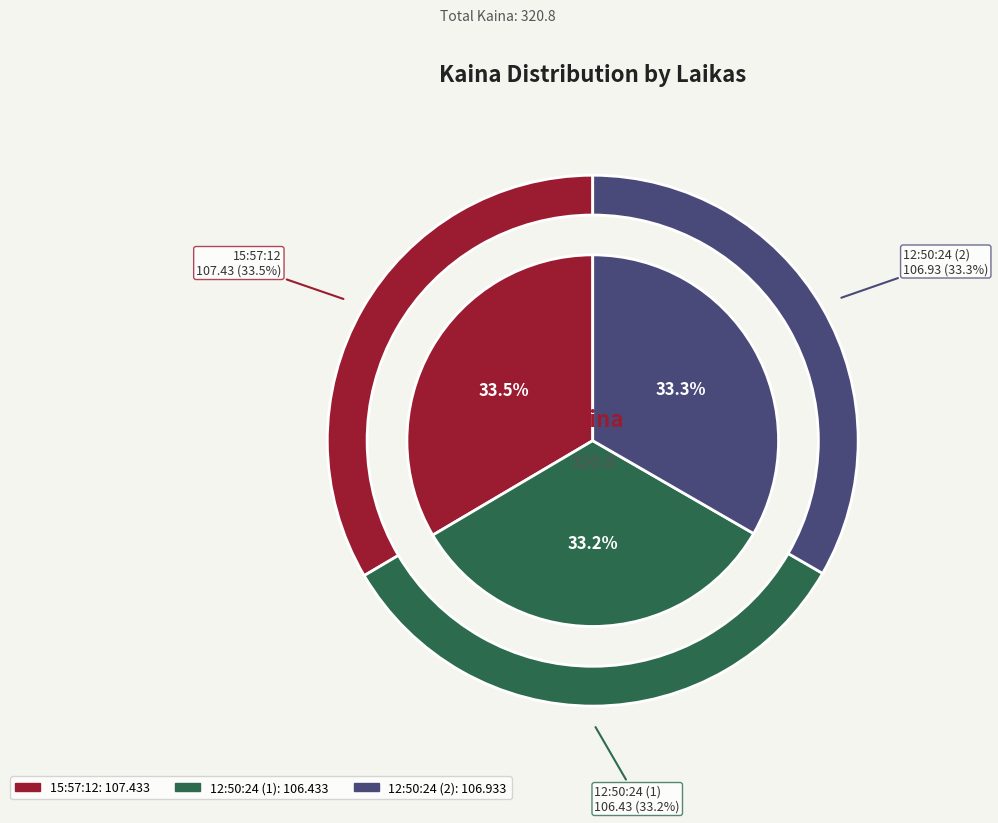

What percentage do 12:50:24 (1) and 15:57:12 together represent?

66.7%